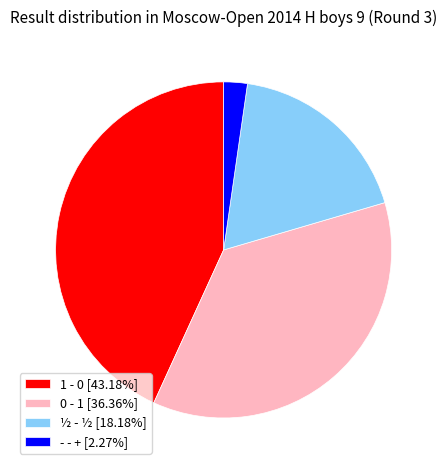

How many slices are in this pie chart?

4